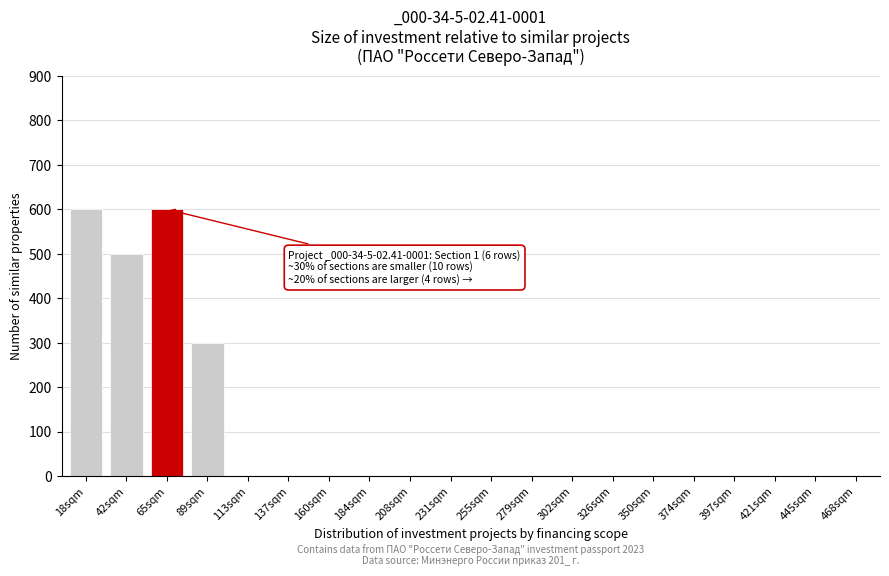

Reading left to right, what are all the values shown in this chart?

18sqm=600	42sqm=500	65sqm=600	89sqm=300	113sqm=0	137sqm=0	160sqm=0	184sqm=0	208sqm=0	231sqm=0	255sqm=0	279sqm=0	302sqm=0	326sqm=0	350sqm=0	374sqm=0	397sqm=0	421sqm=0	445sqm=0	468sqm=0